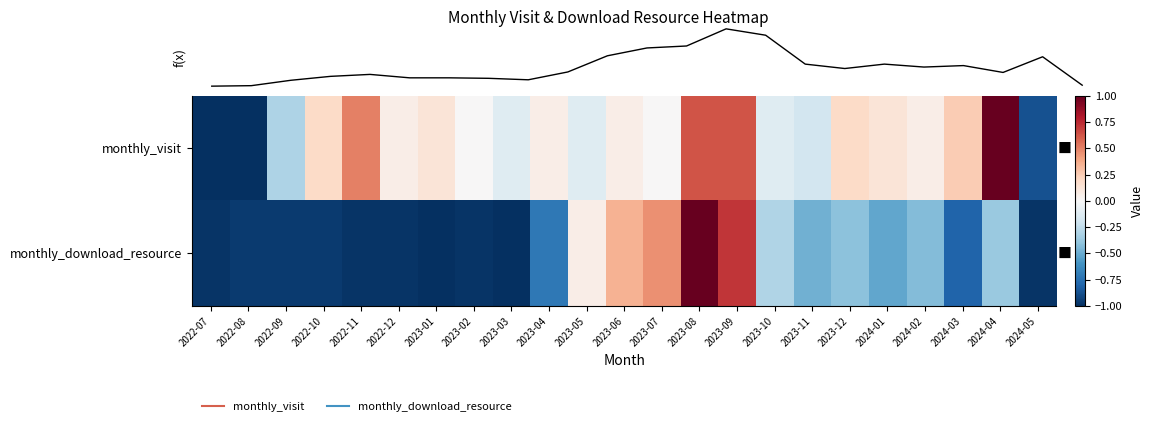

What is the spread (max minus min) of values at 2023-04?

0.8